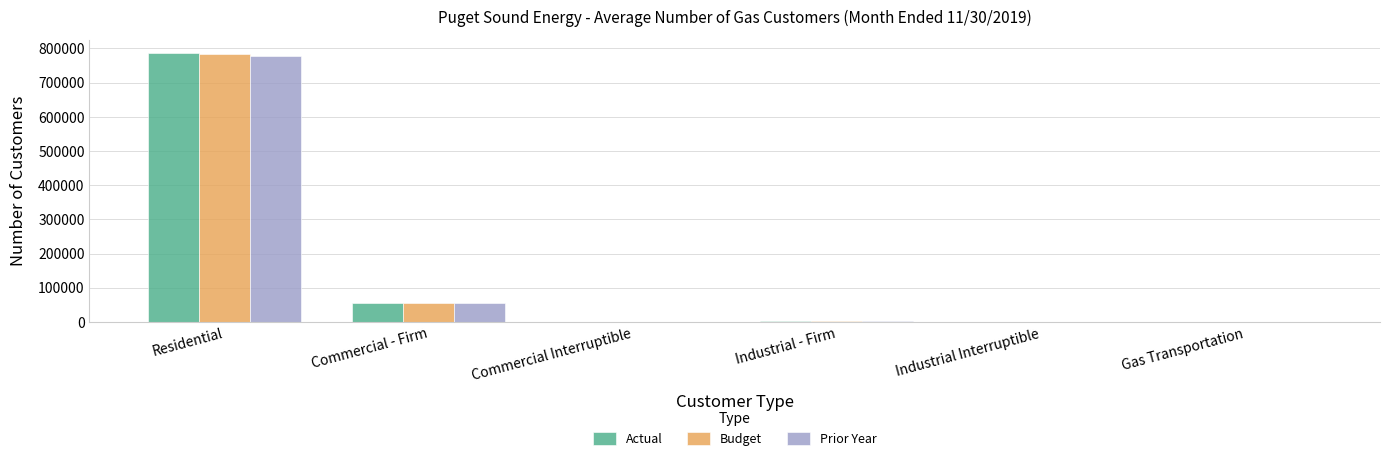

Which series changed the most between Commercial - Firm and Industrial Interruptible?

Actual